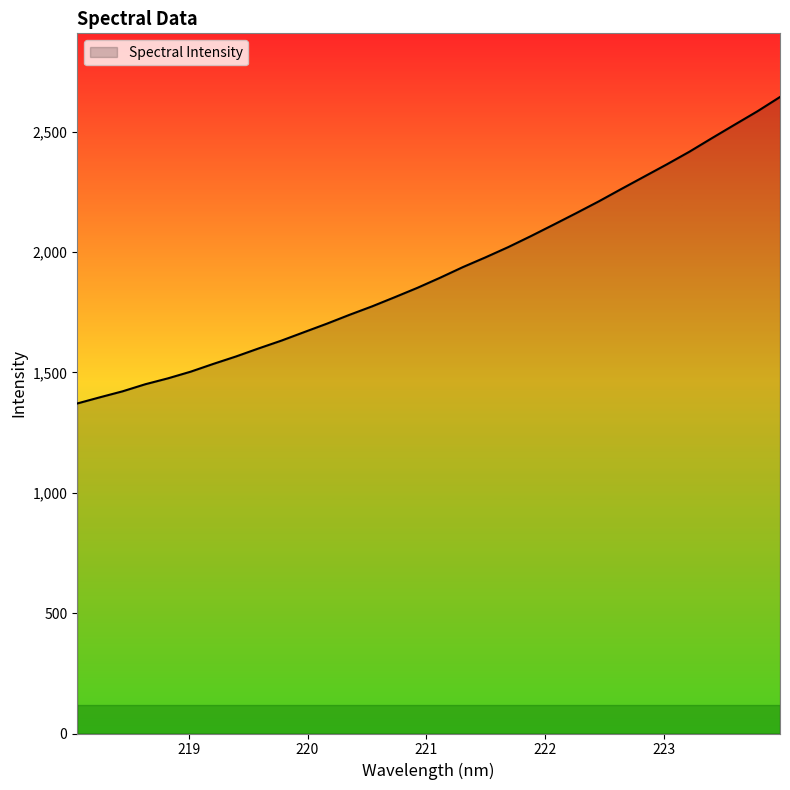

What is the maximum value shown in the chart?

2644.8